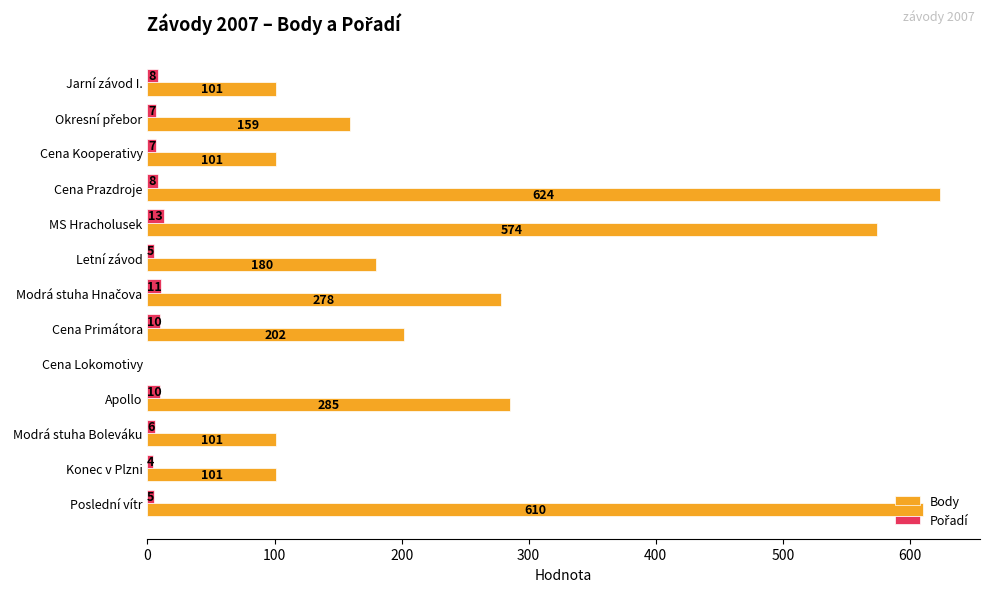

Is it true that Body equals 63 at Jarní závod I.?

False